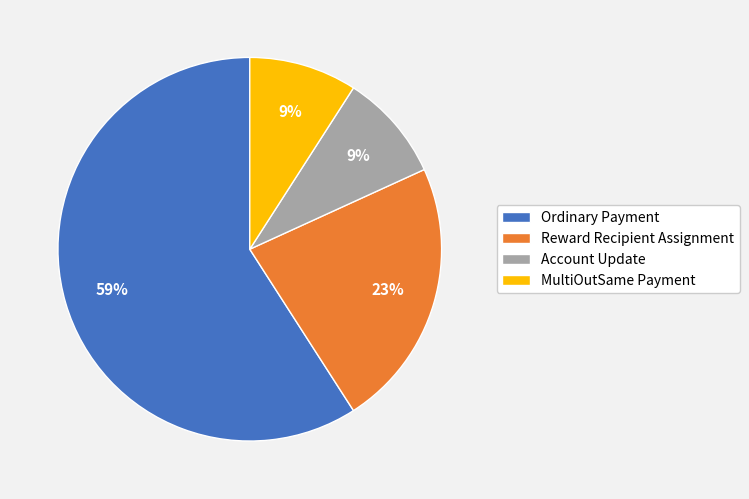

Combined, do Ordinary Payment and MultiOutSame Payment account for over 50%?

Yes